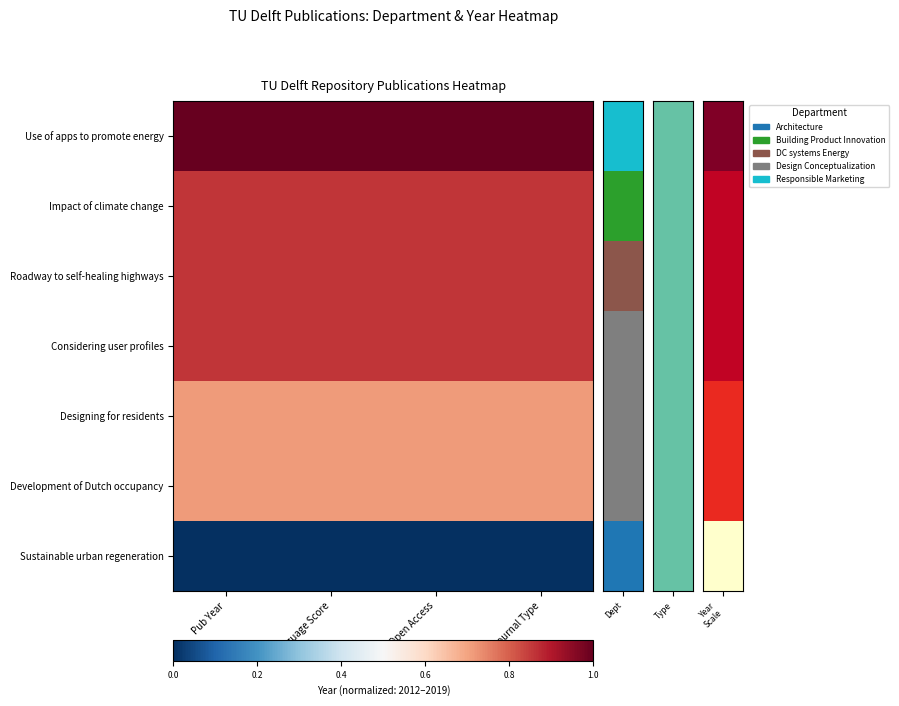

At how many categories does at least one series exceed 0?

4